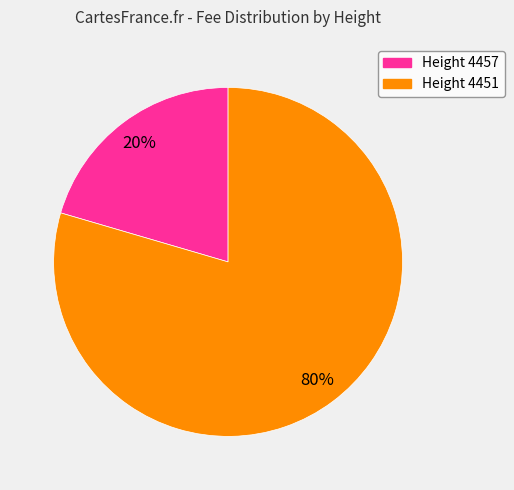

Count the number of slices in the pie.

2